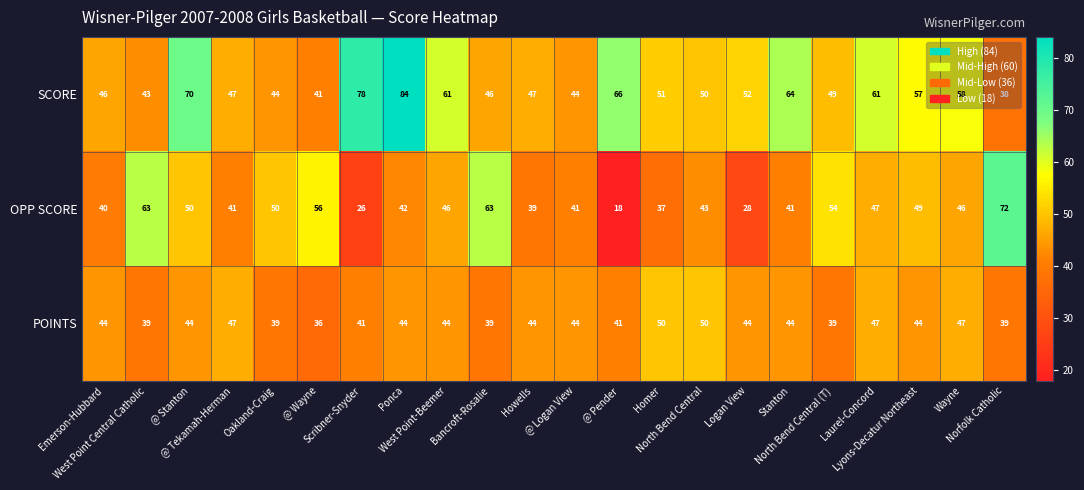

Which series has the largest total across all categories?

SCORE